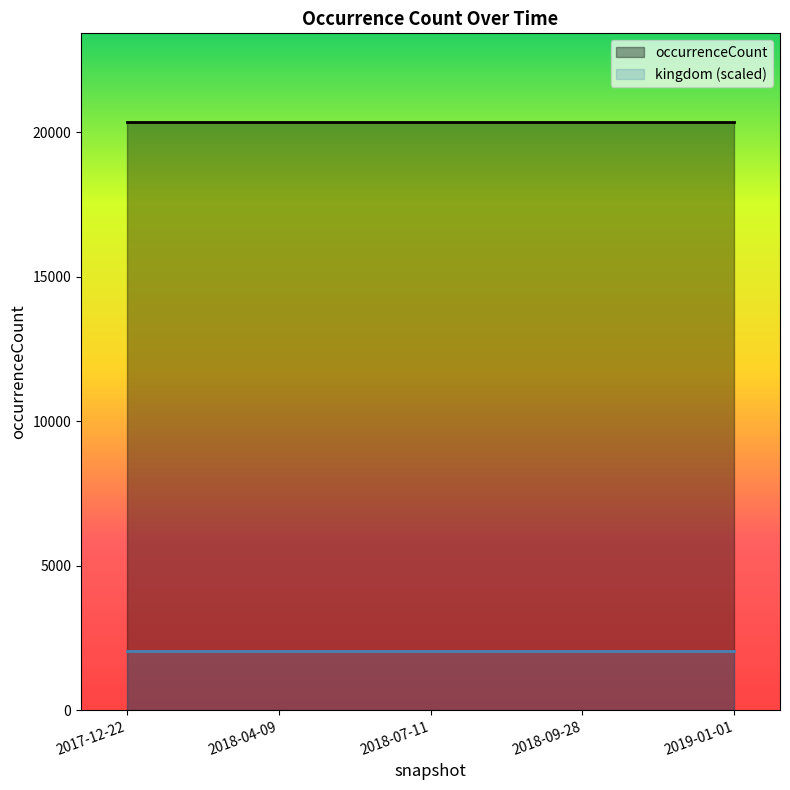

What is the sum of the occurrenceCount values at 2019-01-01 and 2017-12-22?

40754.0